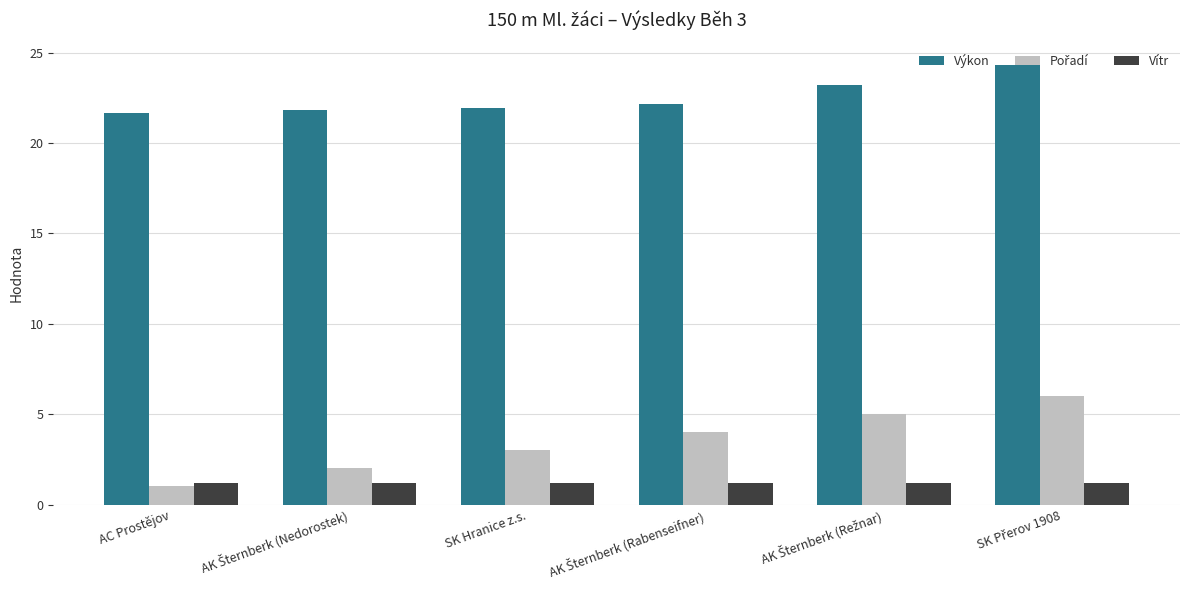

What is the average value of the Vítr series?

1.2